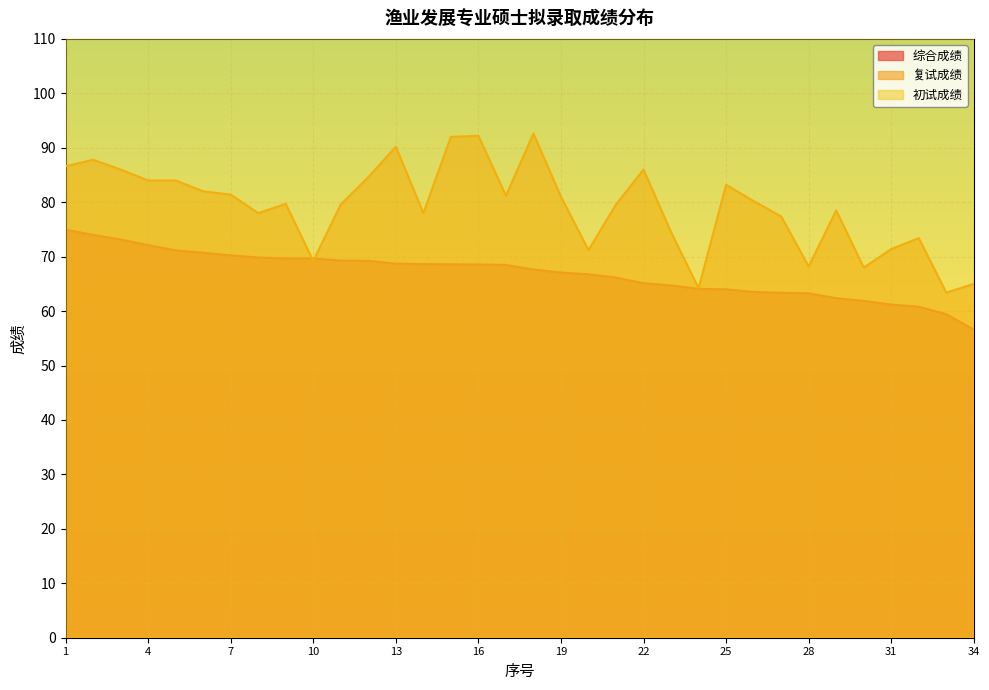

What is the difference between the maximum and minimum values in the 复试成绩 series?

29.2